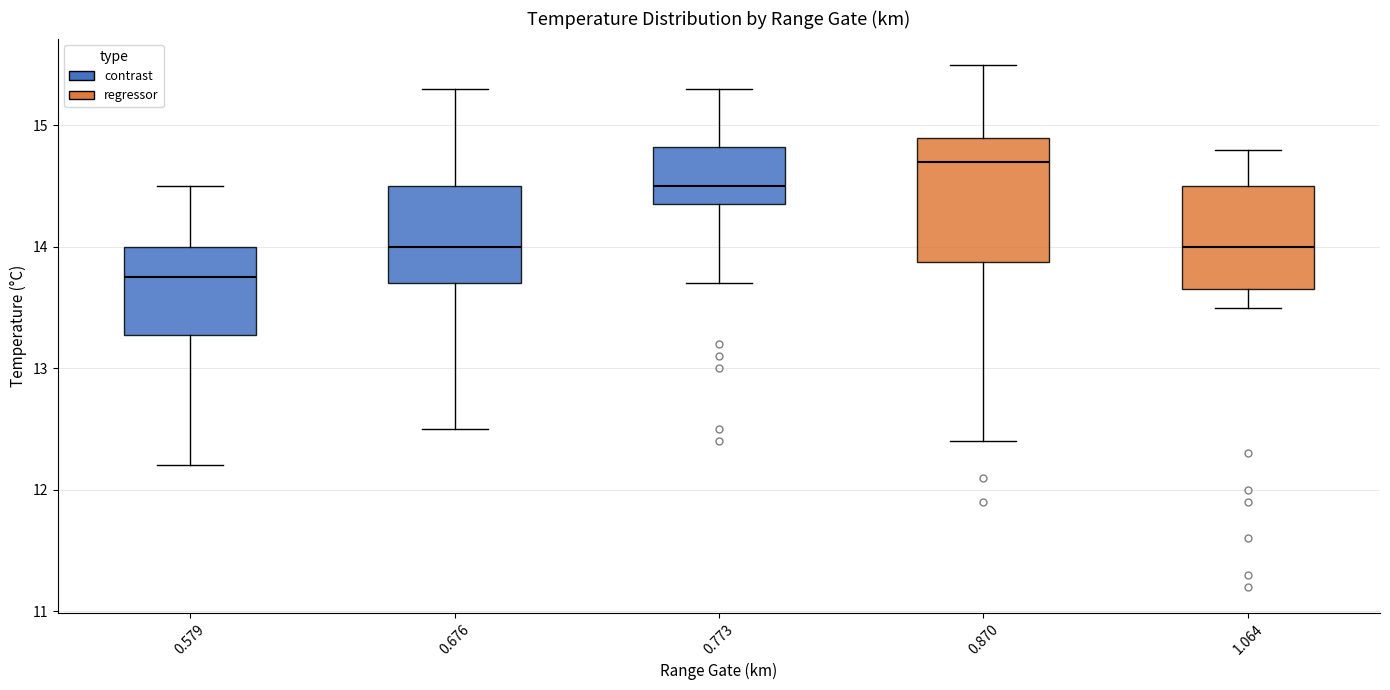

Reading left to right, read every box against the y-axis: the position of its median line, the range the box covers, and the ends of its whiskers. The values are not printed on the chart, so give them approximately, as read against the axis.

0.579: median 13.8, box 13.3 to 14.0, whiskers 12.2 to 14.5
0.676: median 14.0, box 13.7 to 14.5, whiskers 12.5 to 15.3
0.773: median 14.5, box 14.4 to 14.8, whiskers 13.7 to 15.3
0.870: median 14.7, box 13.9 to 14.9, whiskers 12.4 to 15.5
1.064: median 14.0, box 13.7 to 14.5, whiskers 13.5 to 14.8